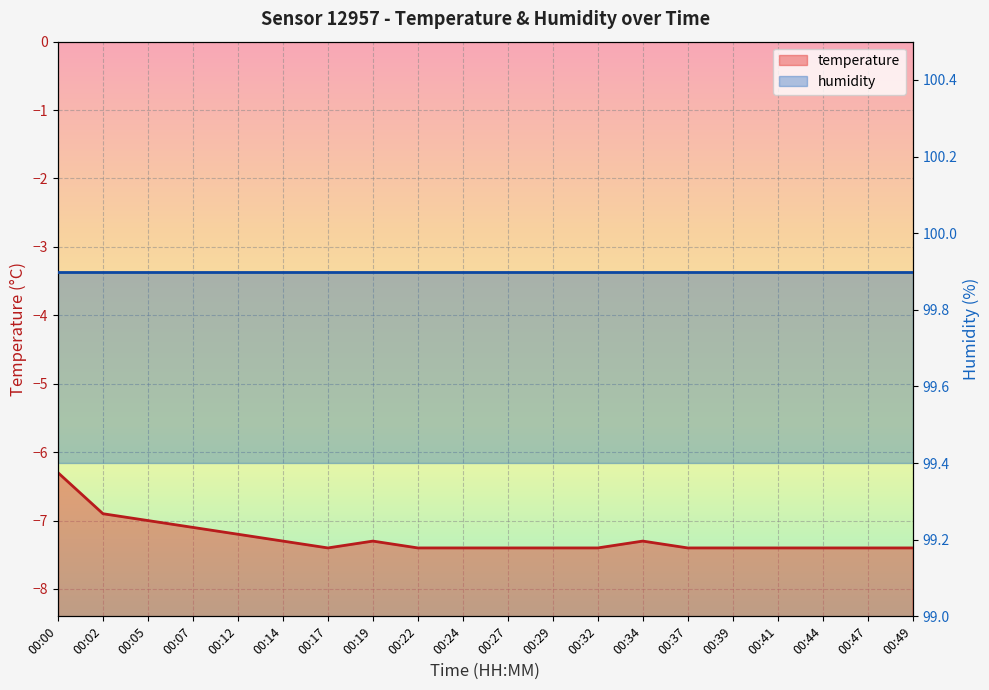

What is the difference between the values at 00:17 and 00:02?

0.5